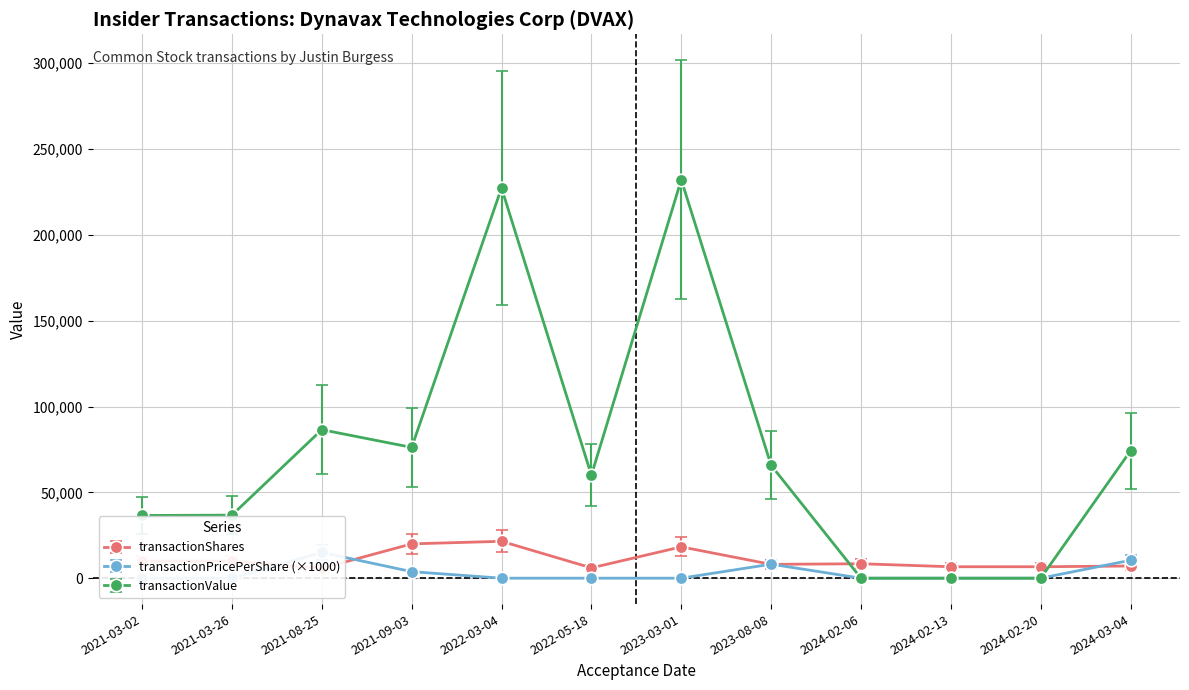

What is the difference between the maximum and second lowest values in the transactionShares series?

15490.0